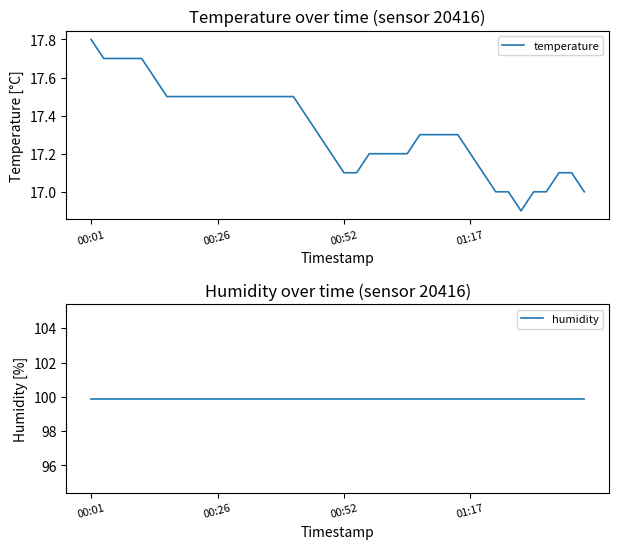

The value of temperature at 35 is 17.0. True or false?

True